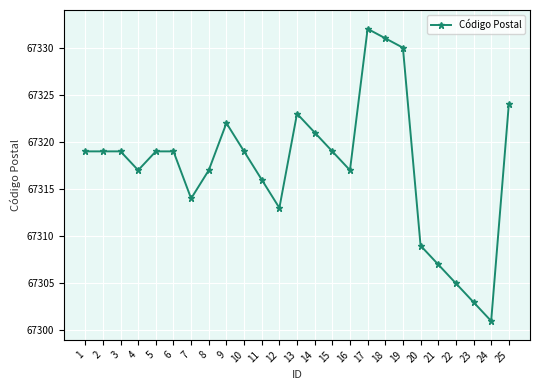

True or false: the data has more than 2 interior local peaks.

True